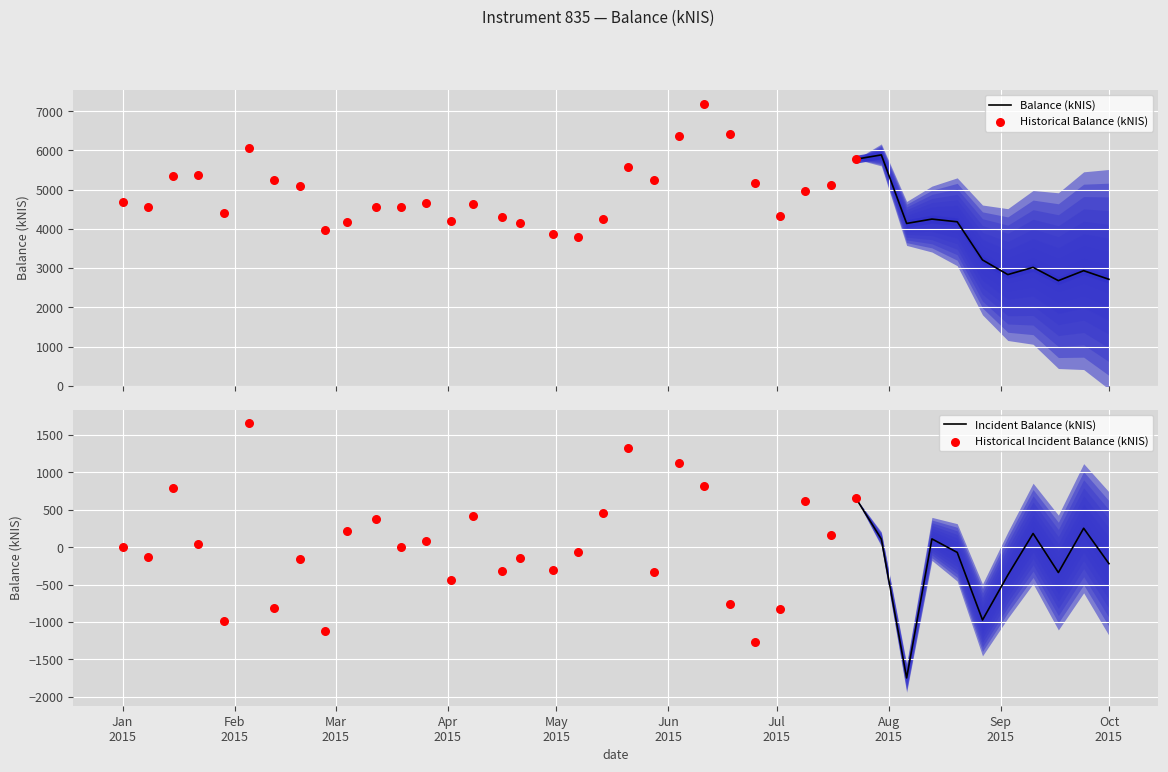

Approximately how many times larger is the value at 2015-07-30 compared to 2015-07-23?

1.0